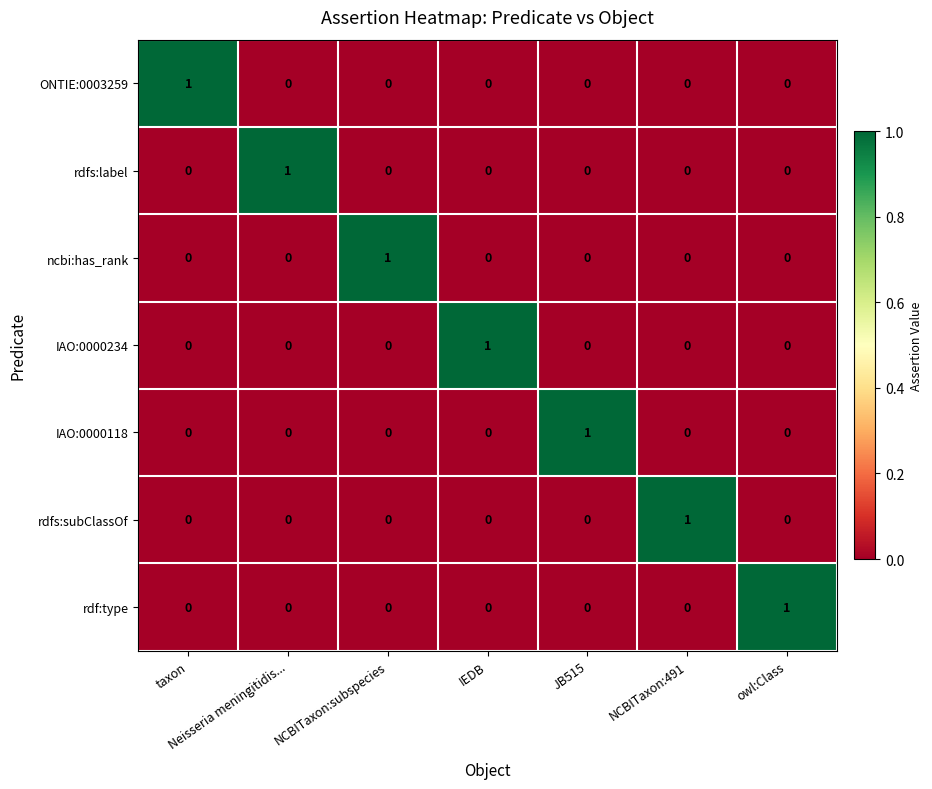

At how many categories does at least one series exceed 0?

7